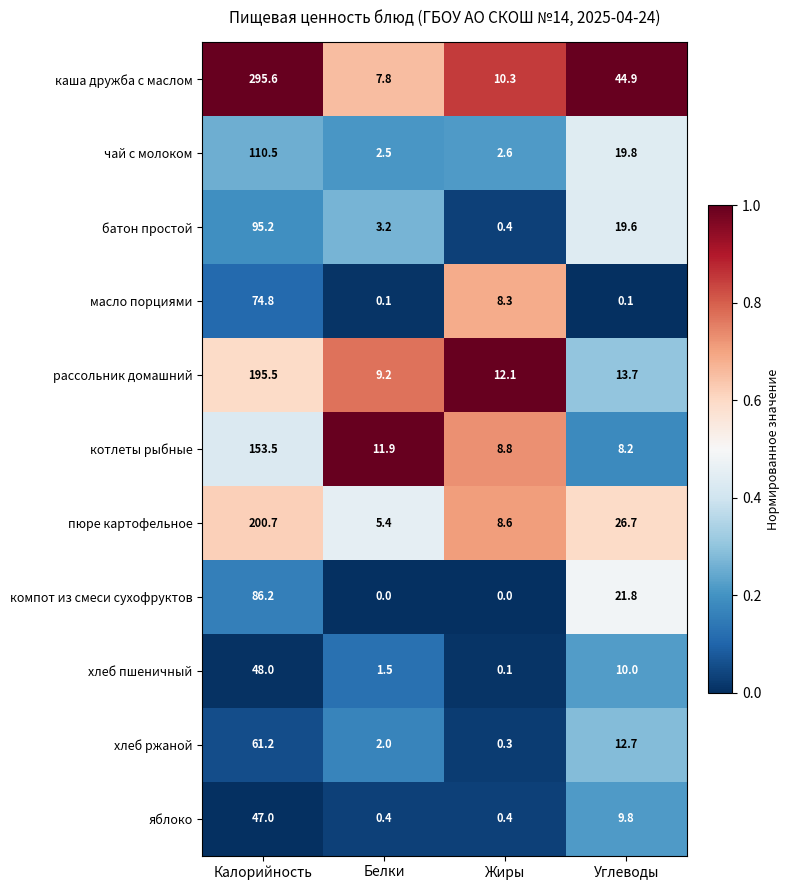

At which label is яблоко closest to 23?

Углеводы